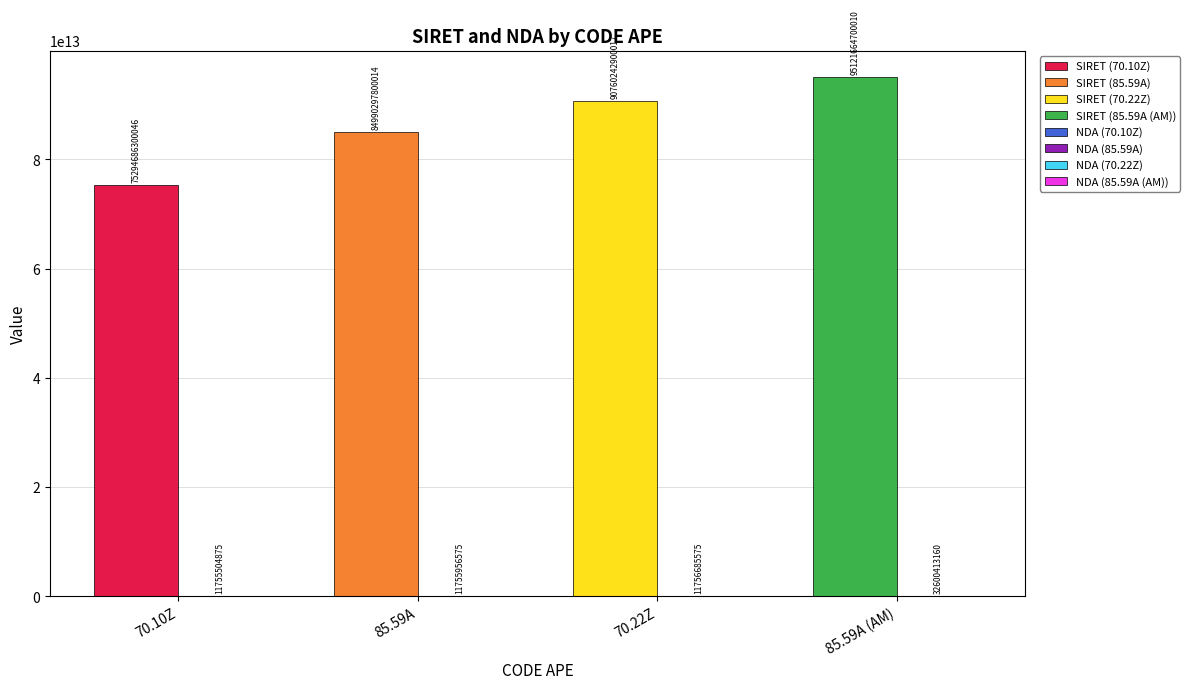

At which category is the sum across all series the highest?

85.59A (AM)